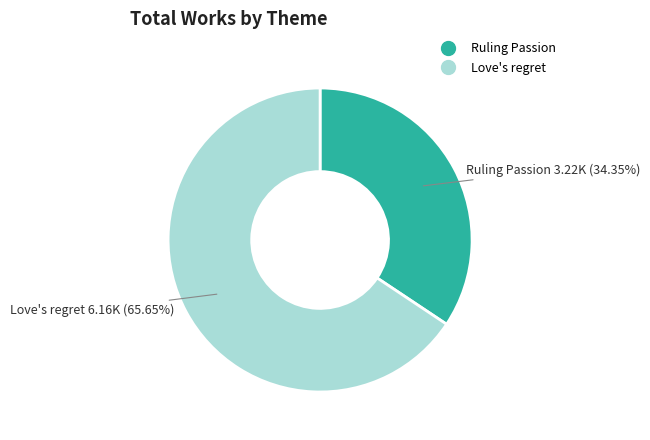

To the nearest percent, what is the difference between the Love's regret and Ruling Passion slice percentages?

31%